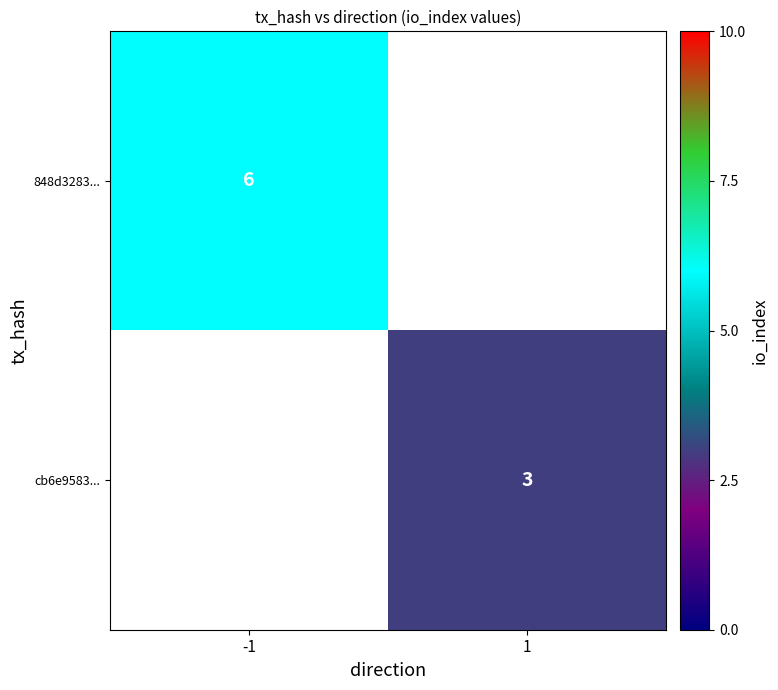

At how many categories does at least one series exceed 5?

1